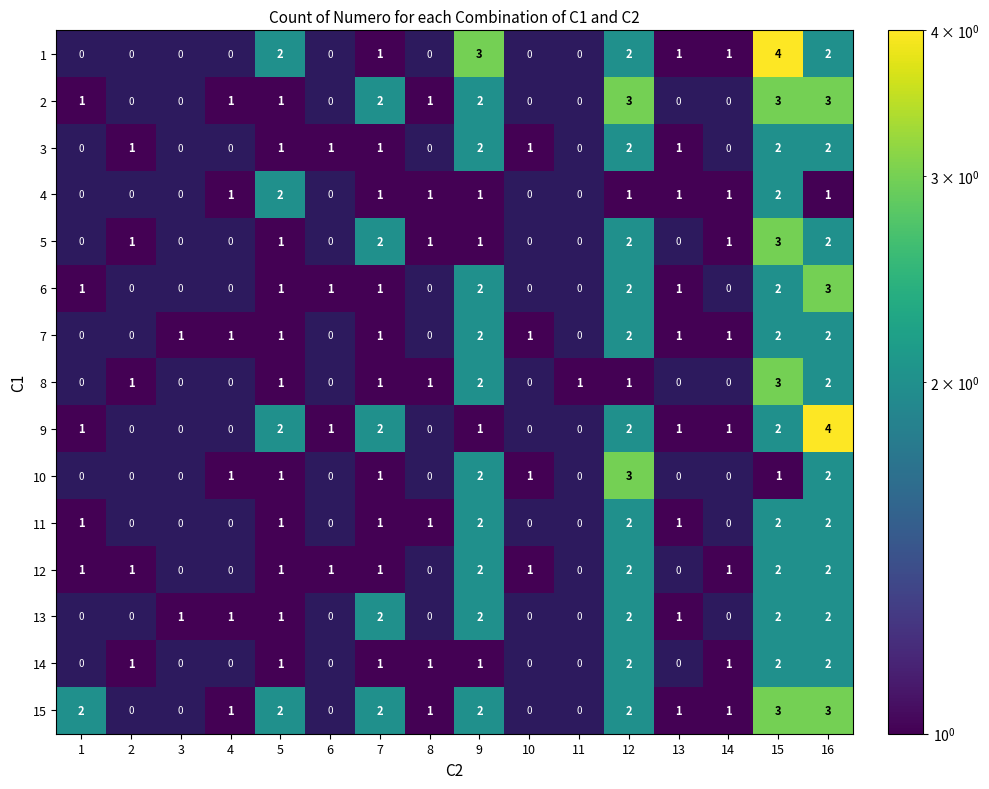

Count the number of data series in this chart.

15